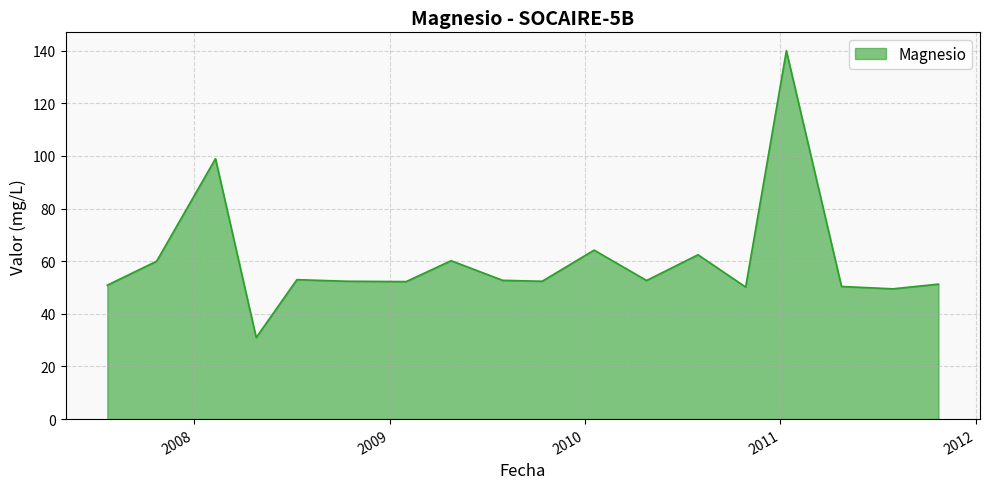

What is the smallest value displayed?

31.0